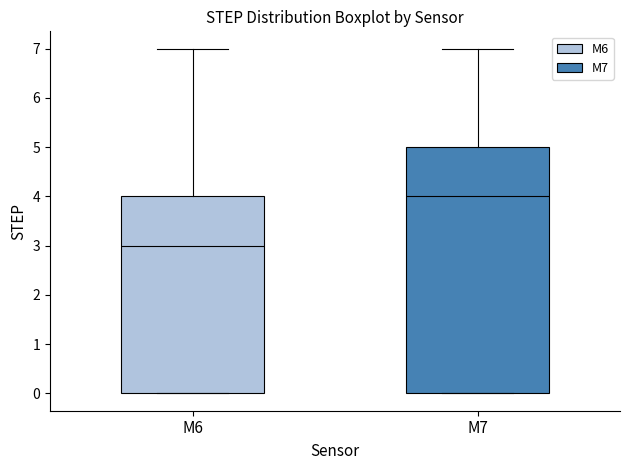

Reading left to right, transcribe this box plot: for each box, give where its median line is, the range the box spans, and where its two whiskers end, as read against the y-axis. The values are not printed on the chart, so give them approximately, as read against the axis.

M6: median 3, box 0 to 4, whiskers 0 to 7
M7: median 4, box 0 to 5, whiskers 0 to 7